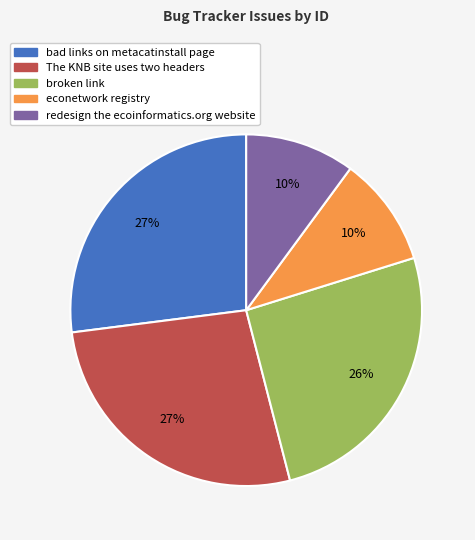

The broken link slice represents 26% of the pie. True or false?

True